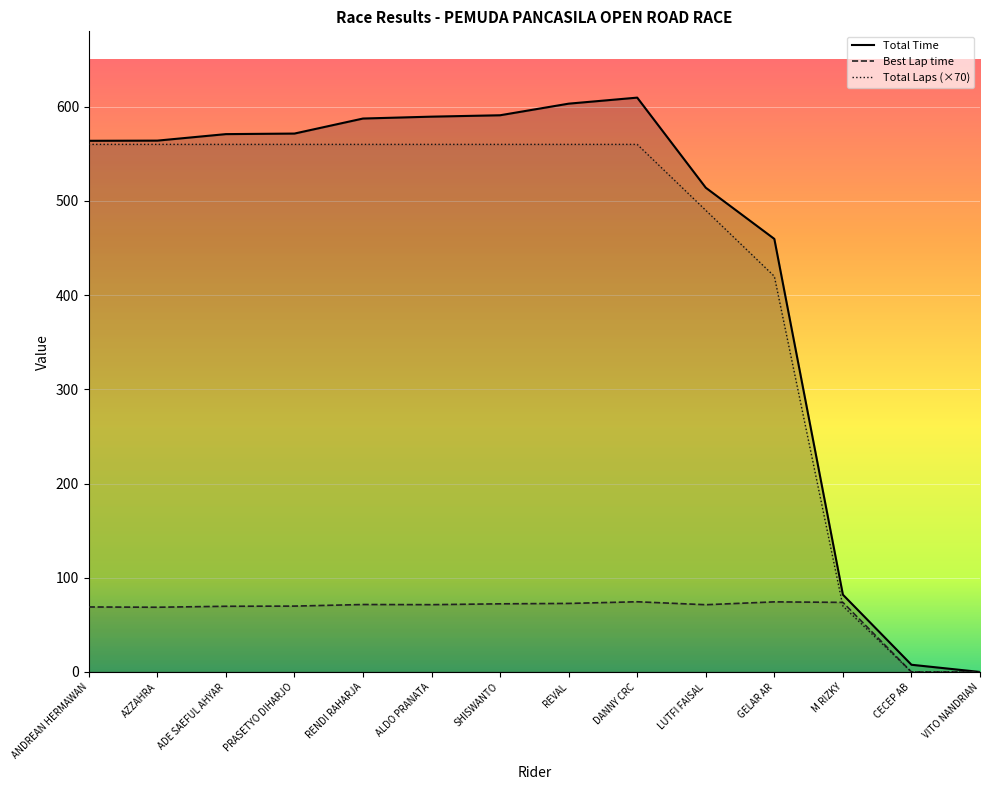

The value of Total Laps at REVAL is 560.0. True or false?

True